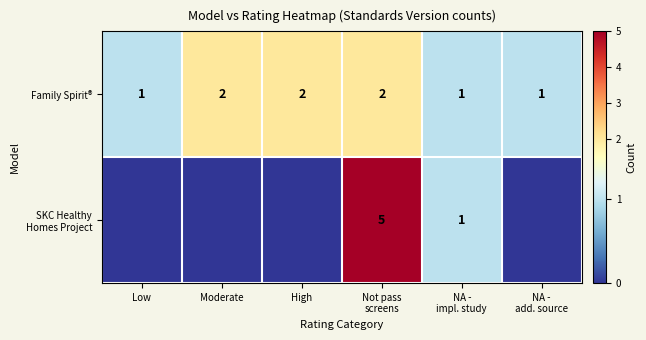

The value of Family Spirit® at High is 2. True or false?

True